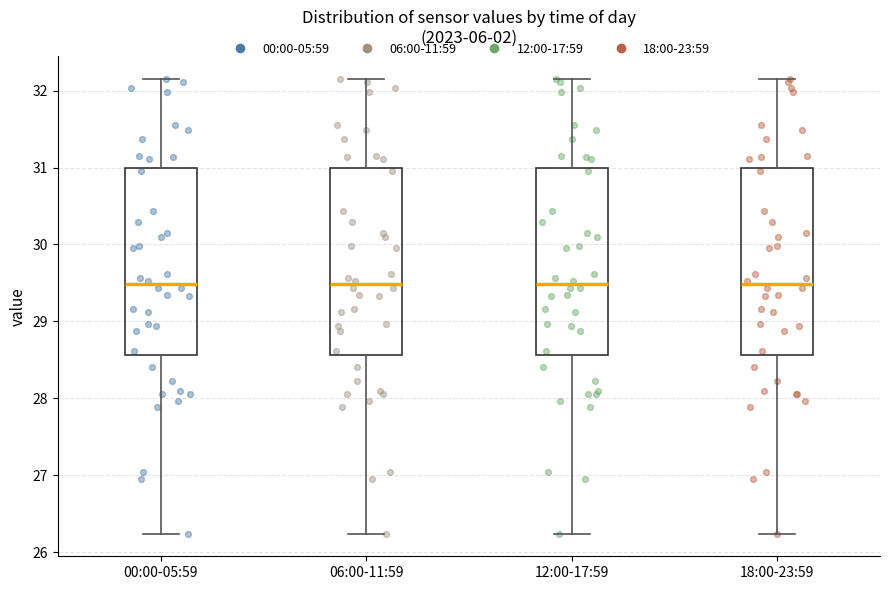

Reading left to right, transcribe this box plot: for each box, give where its median line is, the range the box spans, and where its two whiskers end, as read against the y-axis. The values are not printed on the chart, so give them approximately, as read against the axis.

00:00-05:59: median 29.5, box 28.6 to 31.0, whiskers 26.2 to 32.2
06:00-11:59: median 29.5, box 28.6 to 31.0, whiskers 26.2 to 32.2
12:00-17:59: median 29.5, box 28.6 to 31.0, whiskers 26.2 to 32.2
18:00-23:59: median 29.5, box 28.6 to 31.0, whiskers 26.2 to 32.2